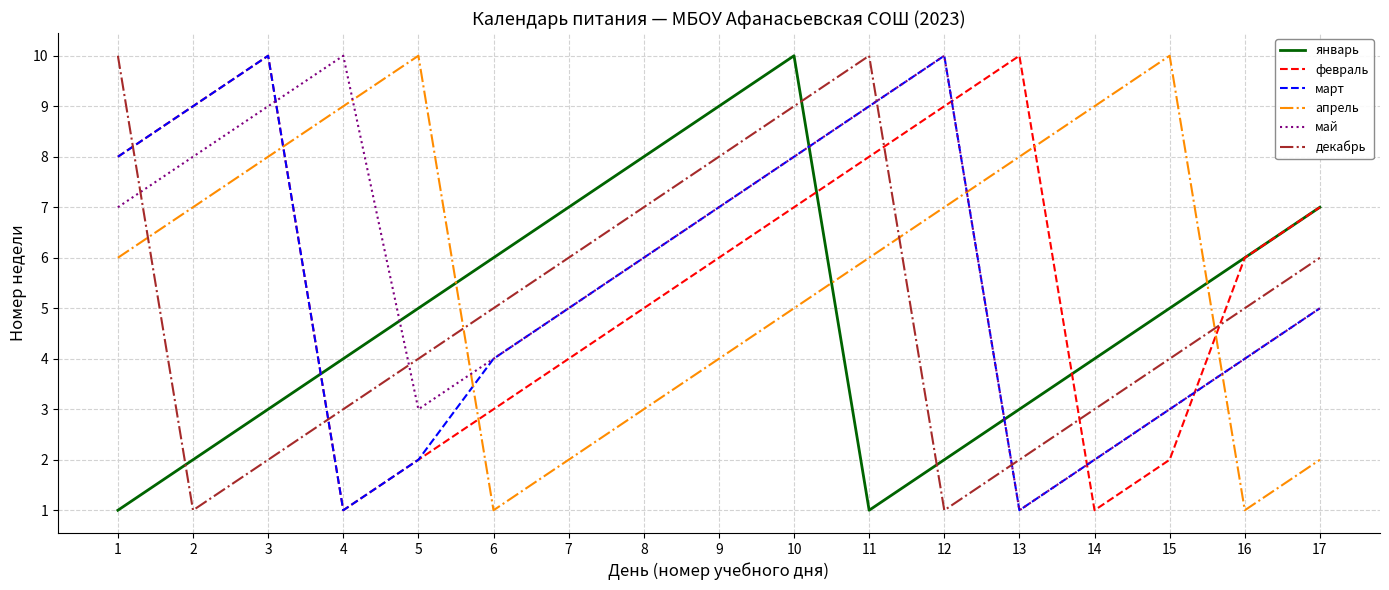

What is the maximum value for январь?

10